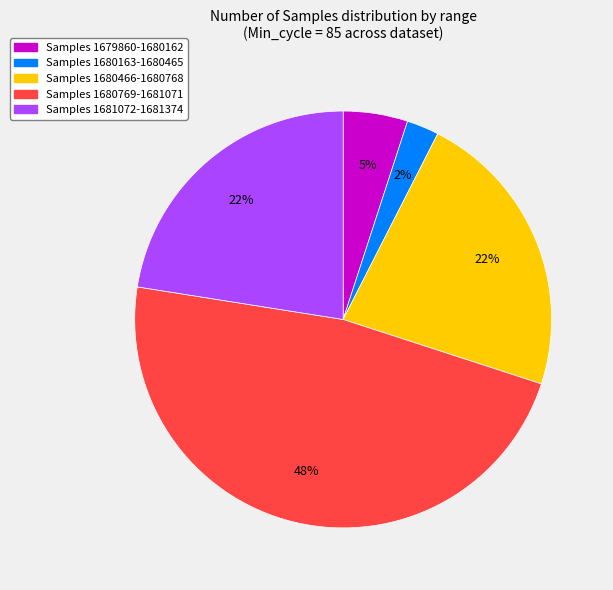

To the nearest percent, what is the average slice percentage?

20%